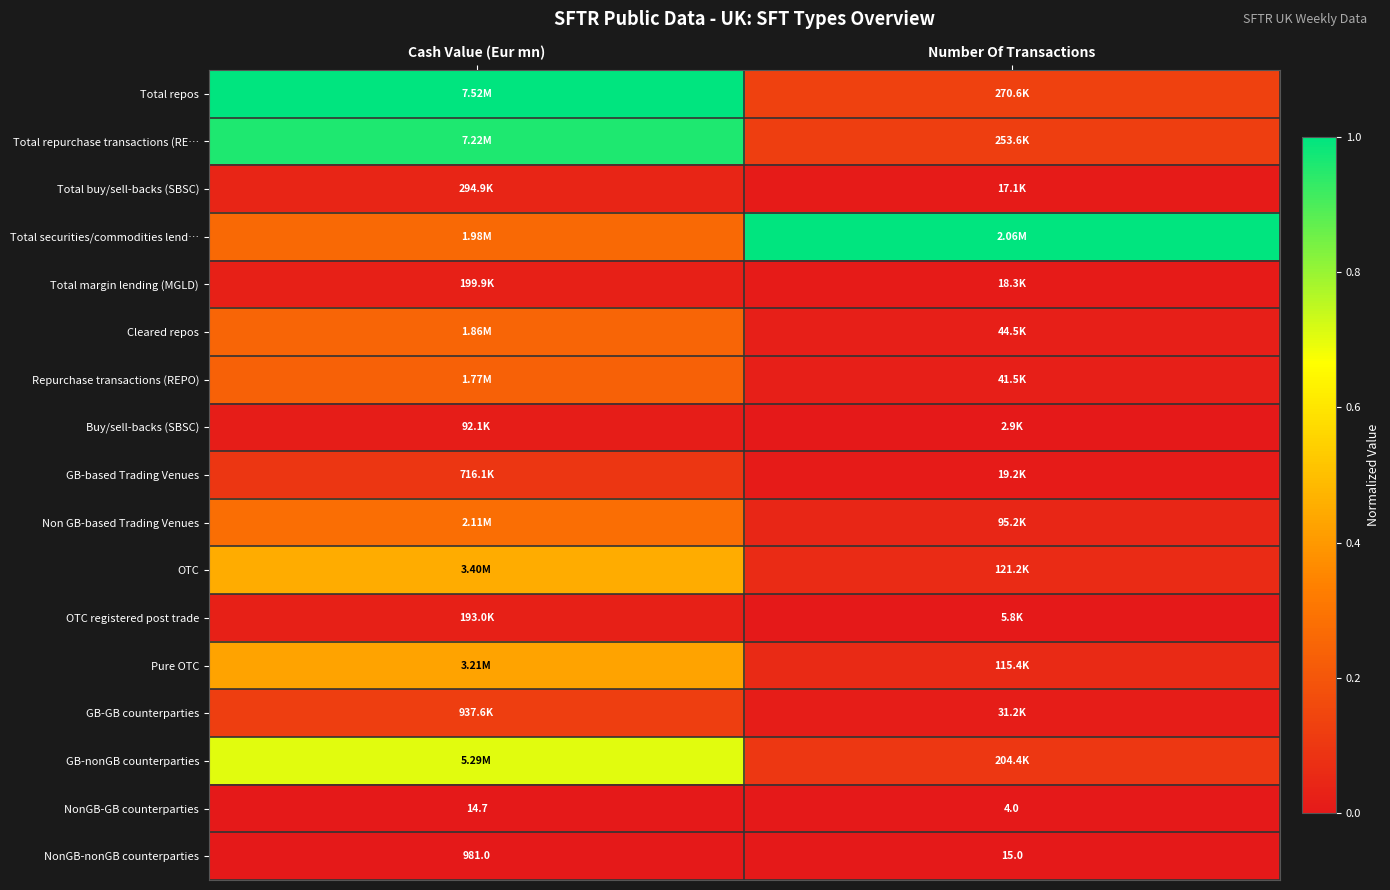

Rank the categories by GB-GB counterparties value from lowest to highest.

Number Of Transactions, Cash Value (Eur mn)